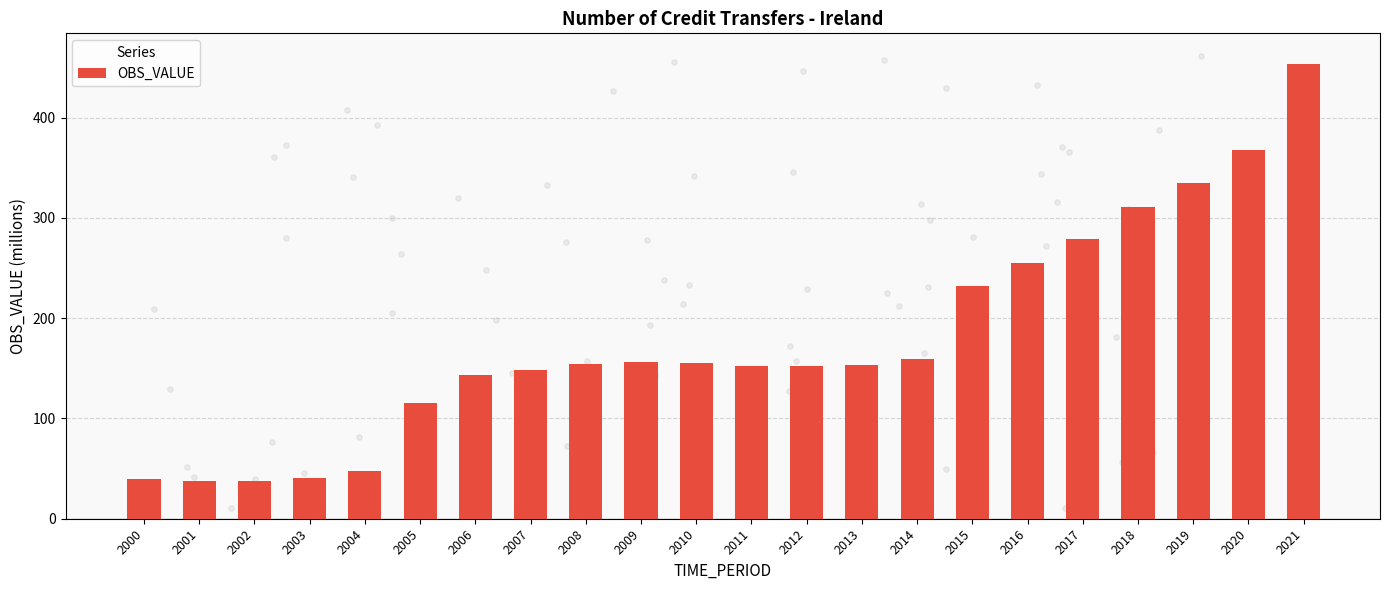

What is the change in value from 2015 to 2021?

+221.1